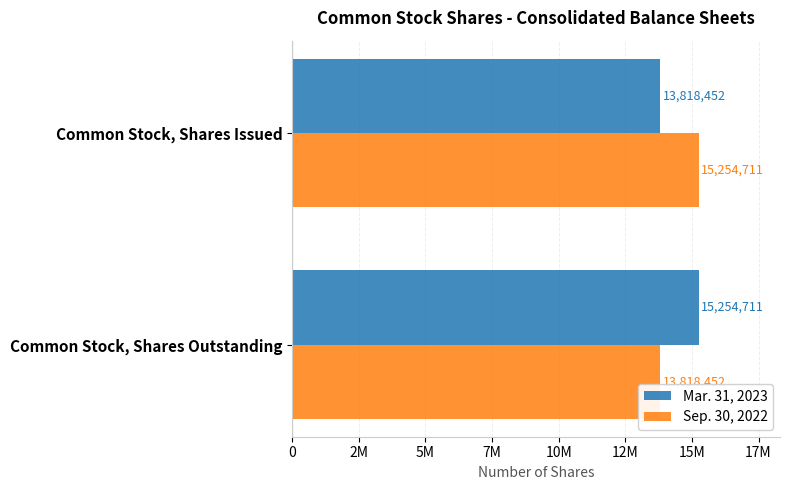

What are all the series names shown in the legend?

Mar. 31, 2023, Sep. 30, 2022